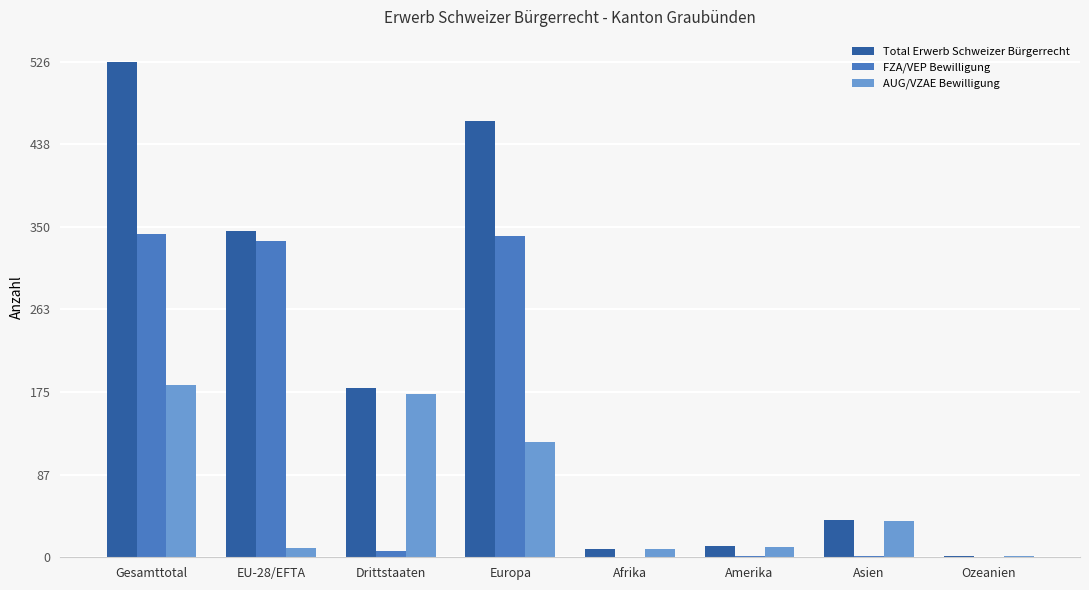

Which series changed the most between EU-28/EFTA and Amerika?

FZA/VEP Bewilligung